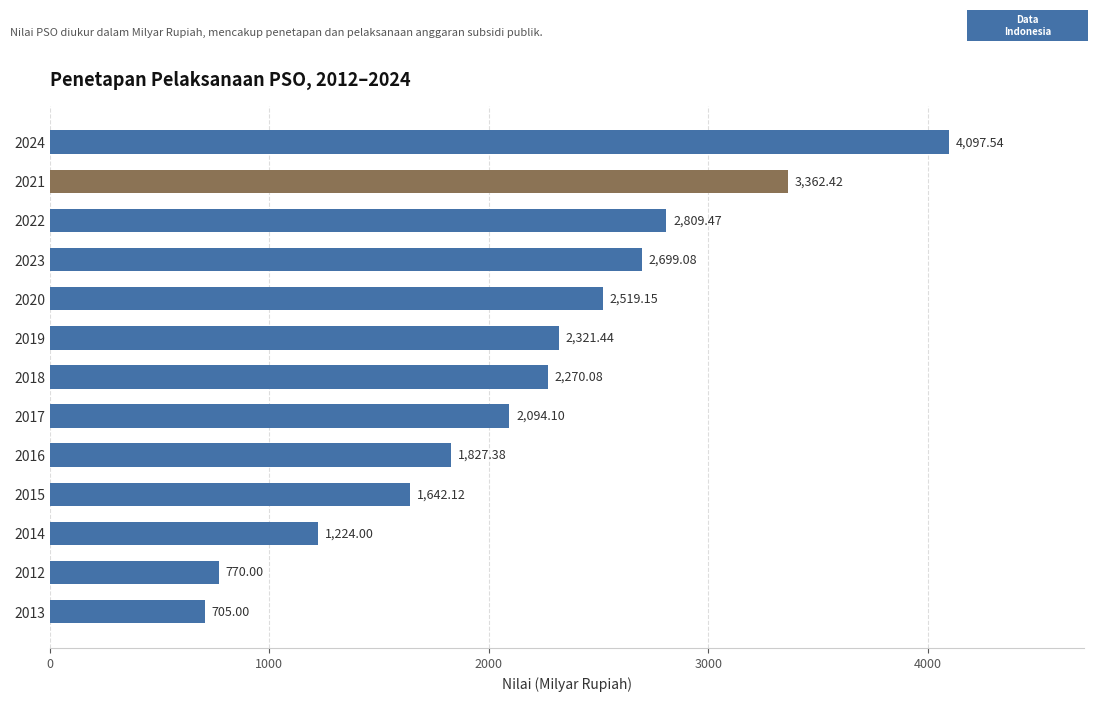

What is the average value?

2180.1